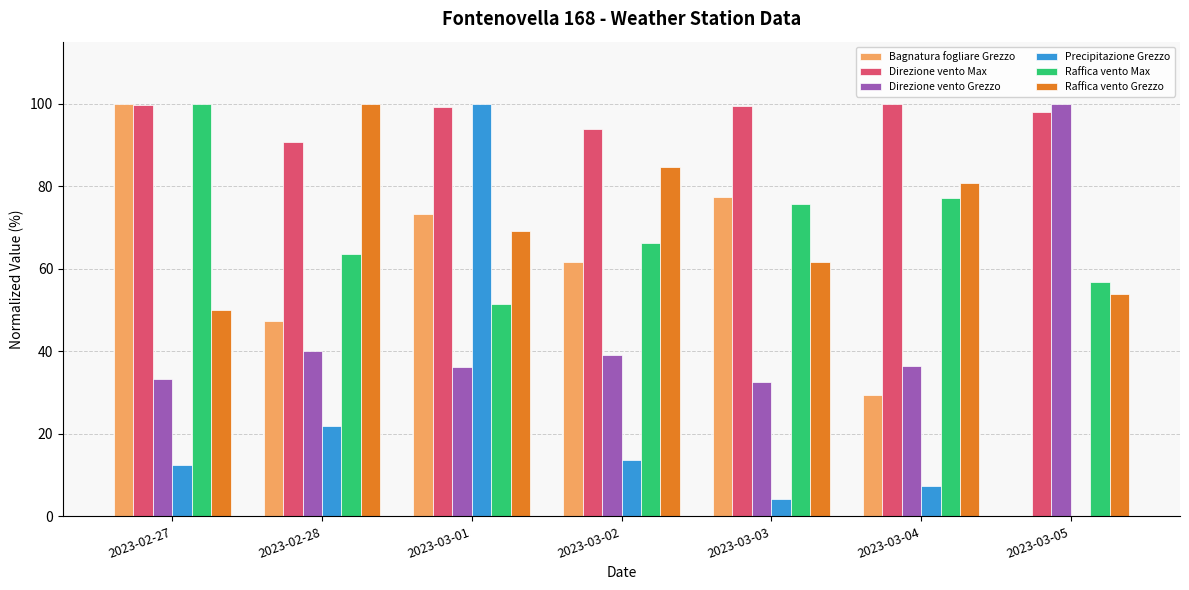

The value of Precipitazione Grezzo at 2023-02-27 is 6.8. True or false?

False